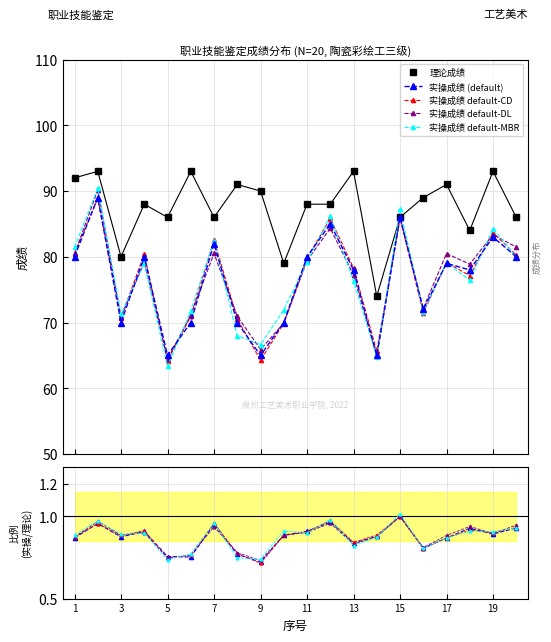

What is the highest value of the 实操成绩 series?

89